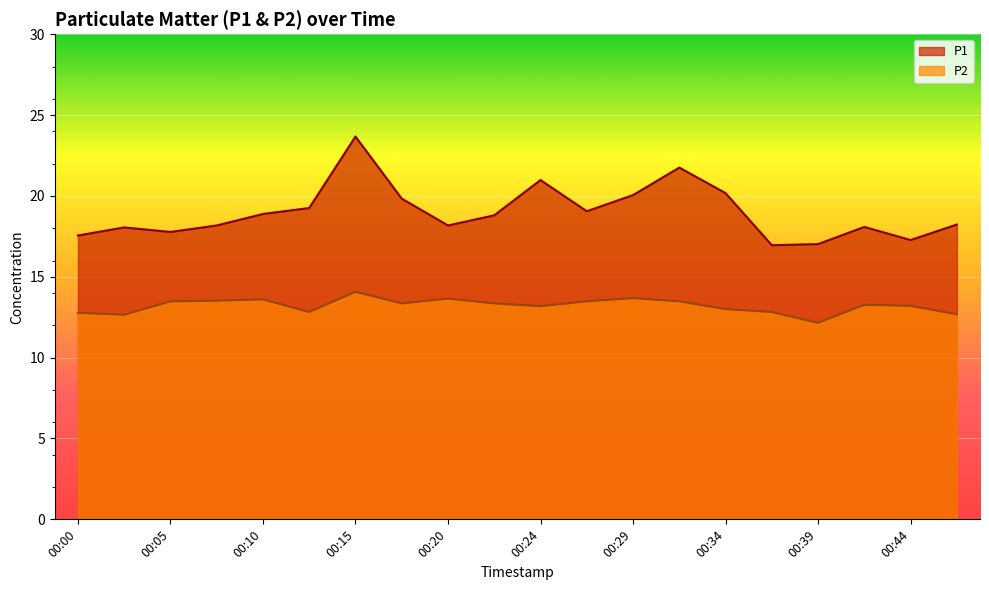

How many data points in P1 are above 18?

15